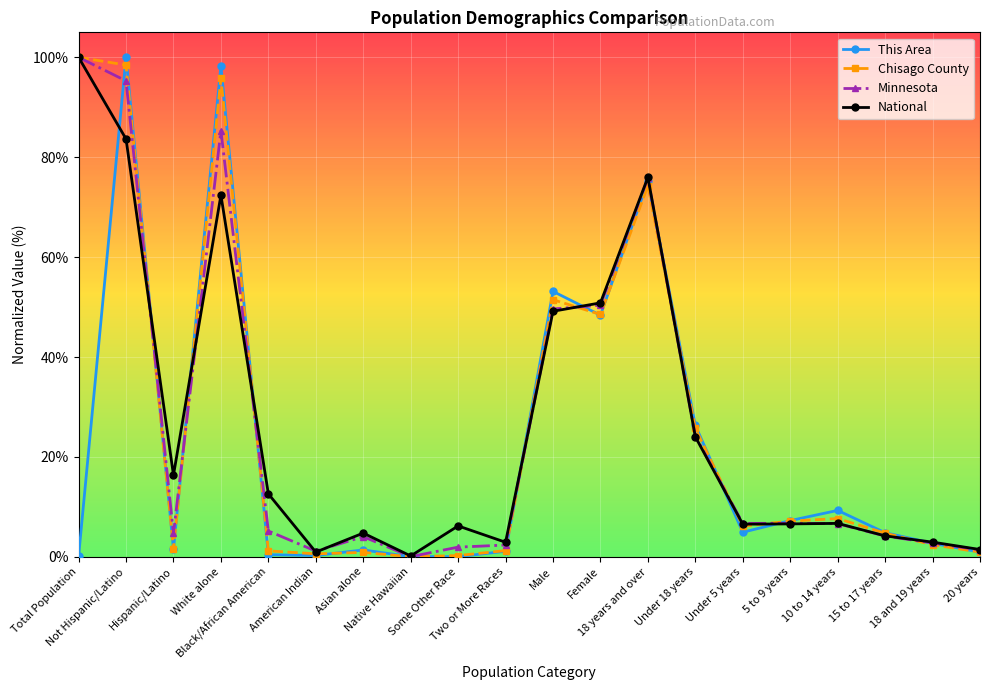

Where is the first local maximum for Chisago County?

White alone